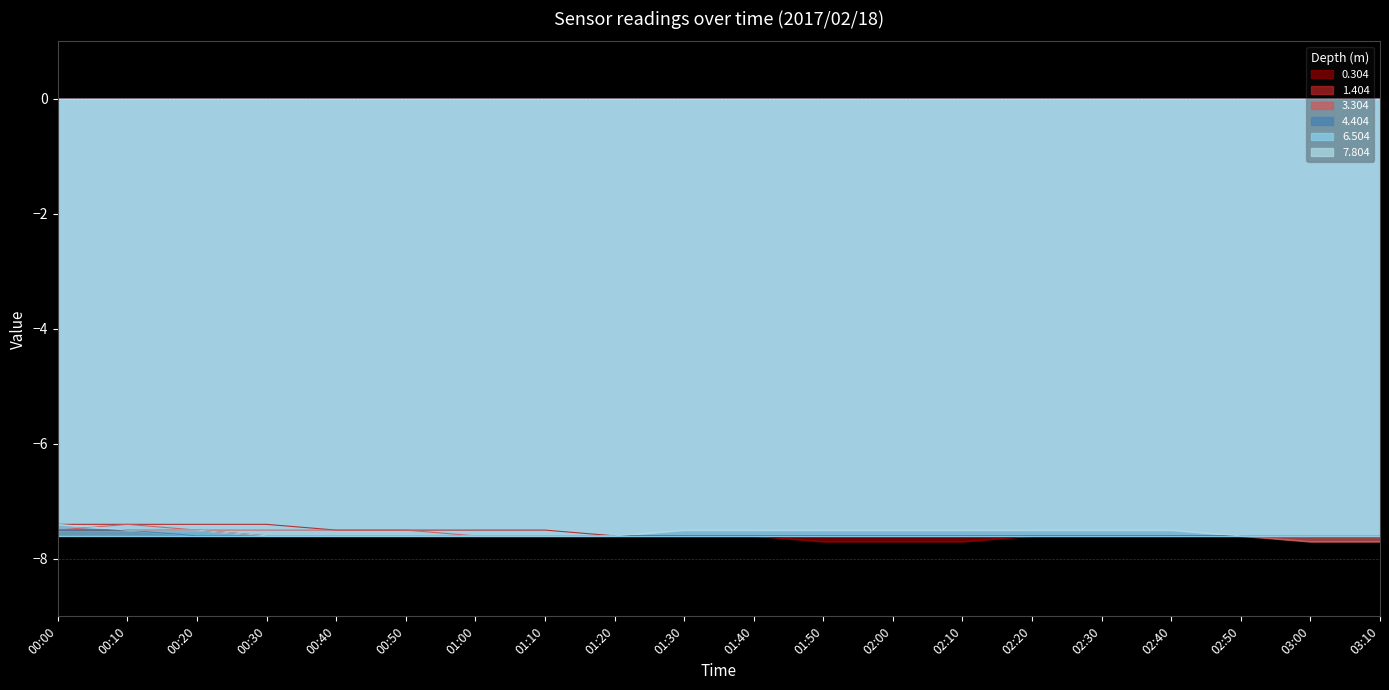

Is it true that 7.804 equals -2.6 at 00:00?

False